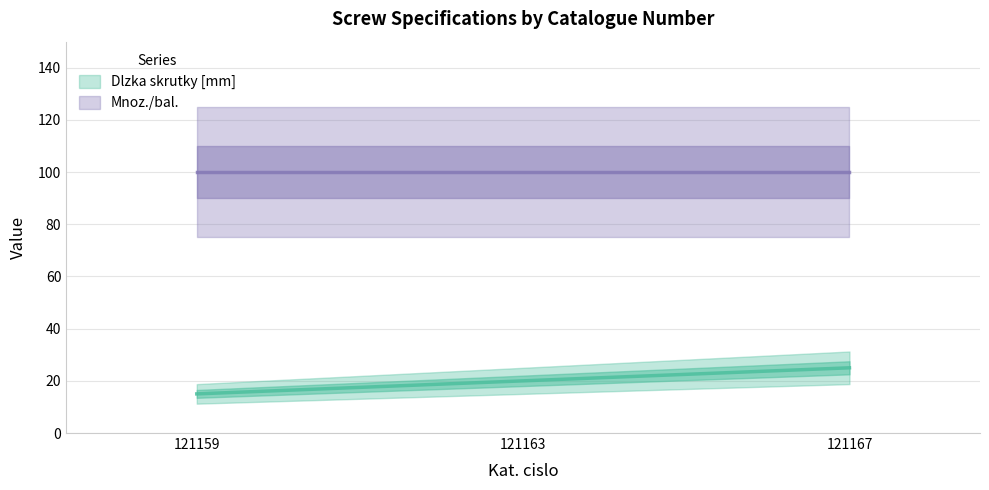

The value at 121167 is 35. True or false?

False